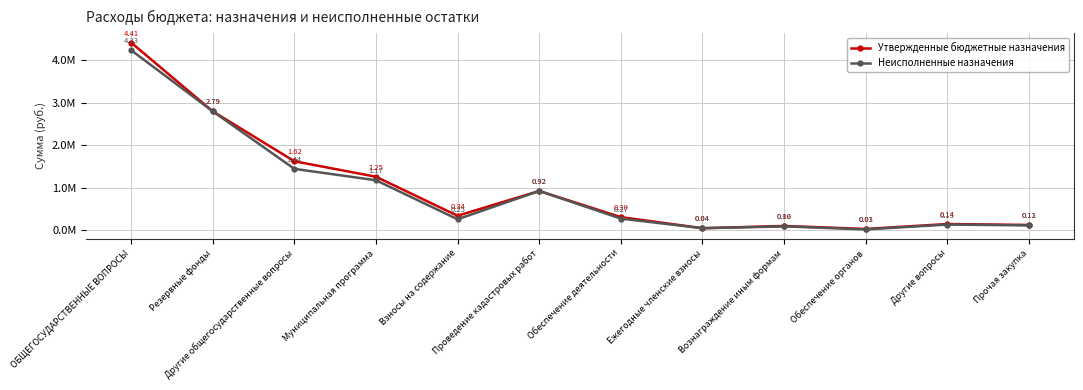

What are all the series names shown in the legend?

Утвержденные бюджетные назначения, Неисполненные назначения